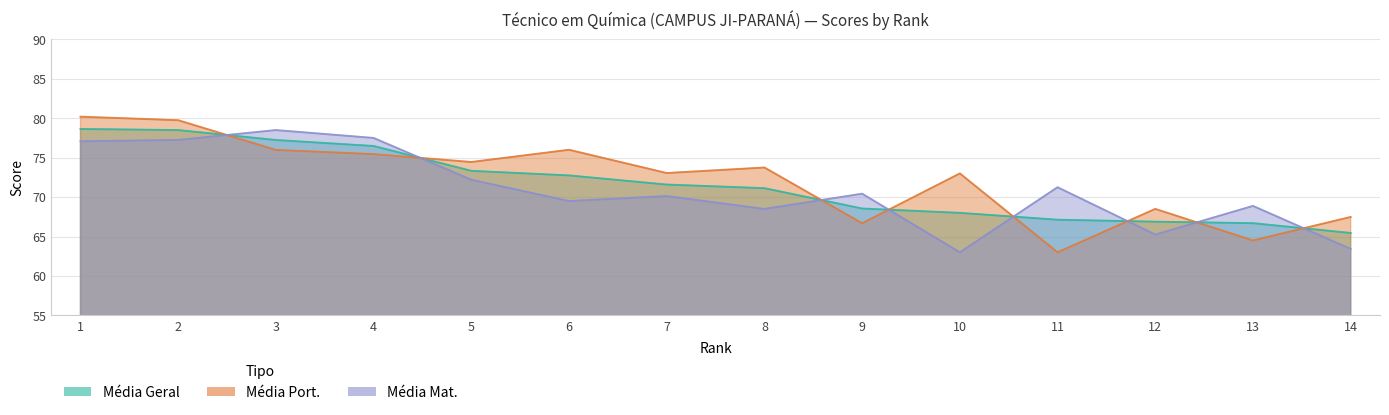

How many data points does each series have?

14